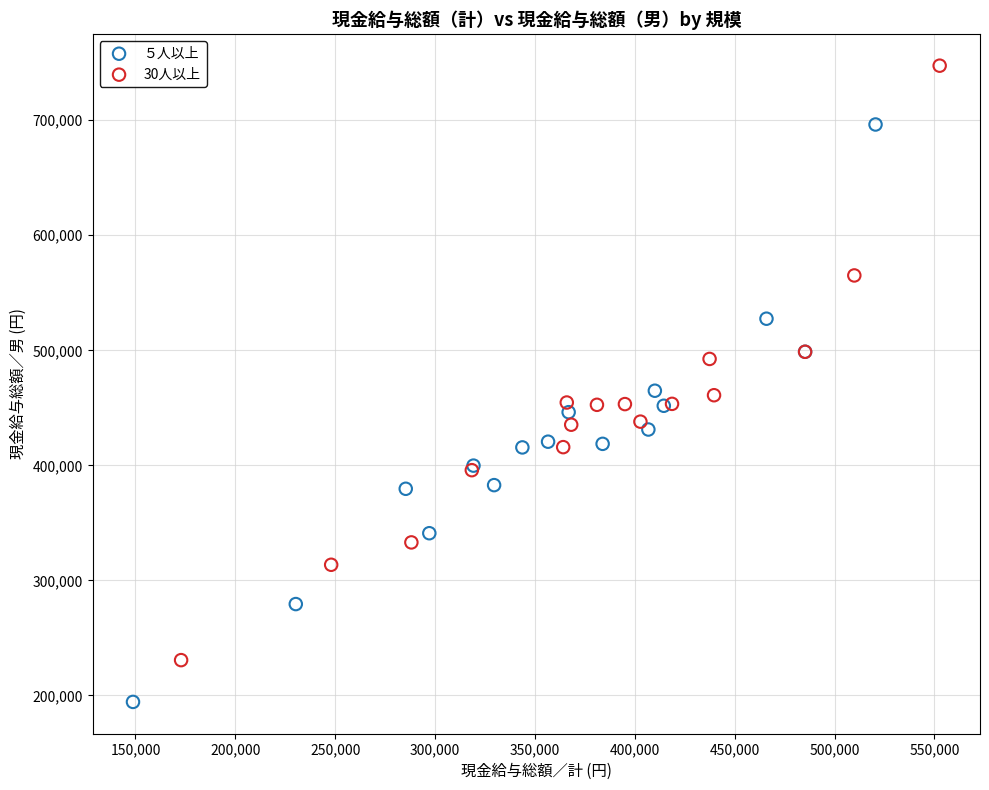

Which series contains the highest Y value?

30人以上